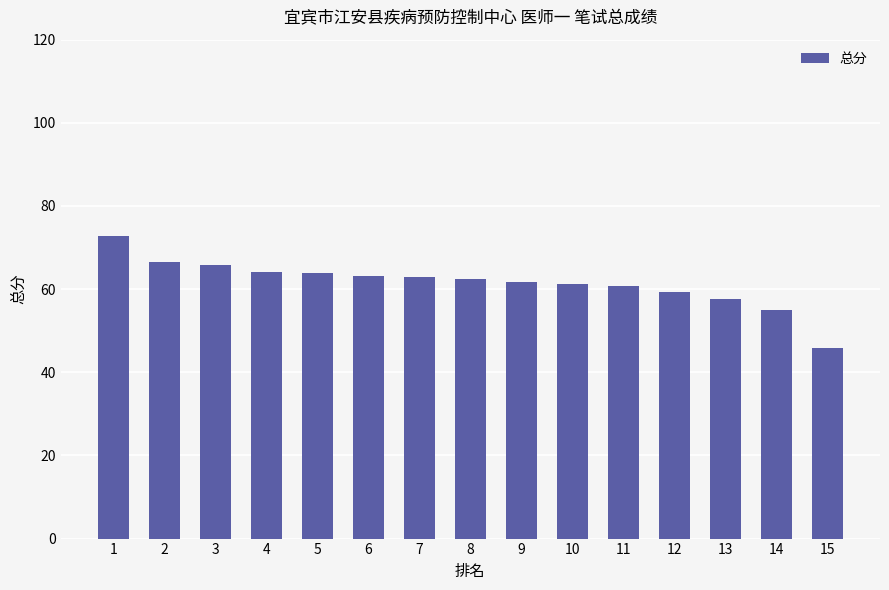

Count the number of data series in this chart.

1